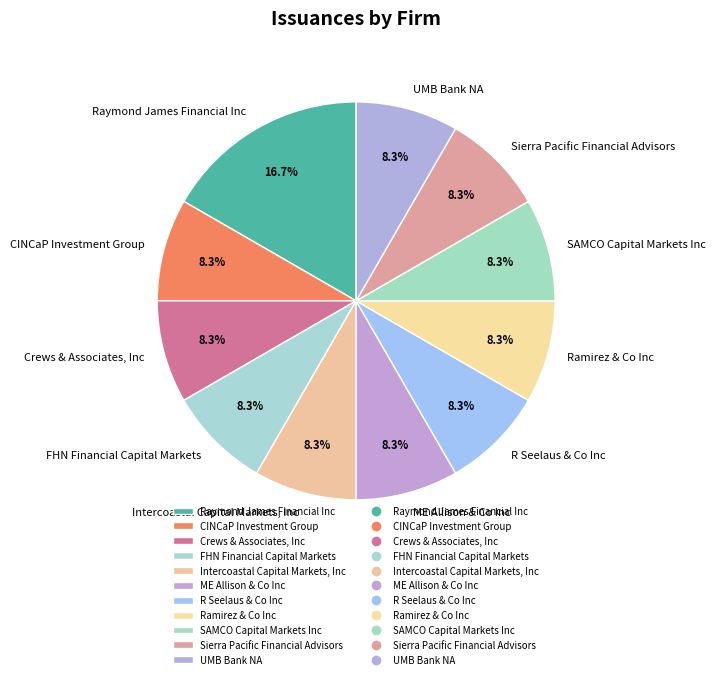

Does any single category account for the majority?

No